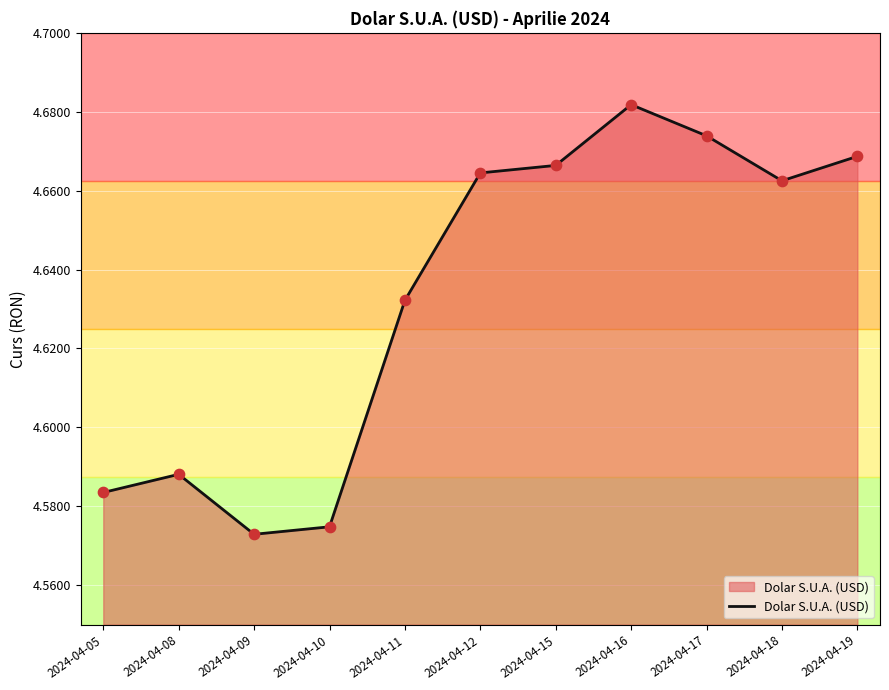

What is the ratio of the value at 2024-04-11 to the value at 2024-04-19?

1.0